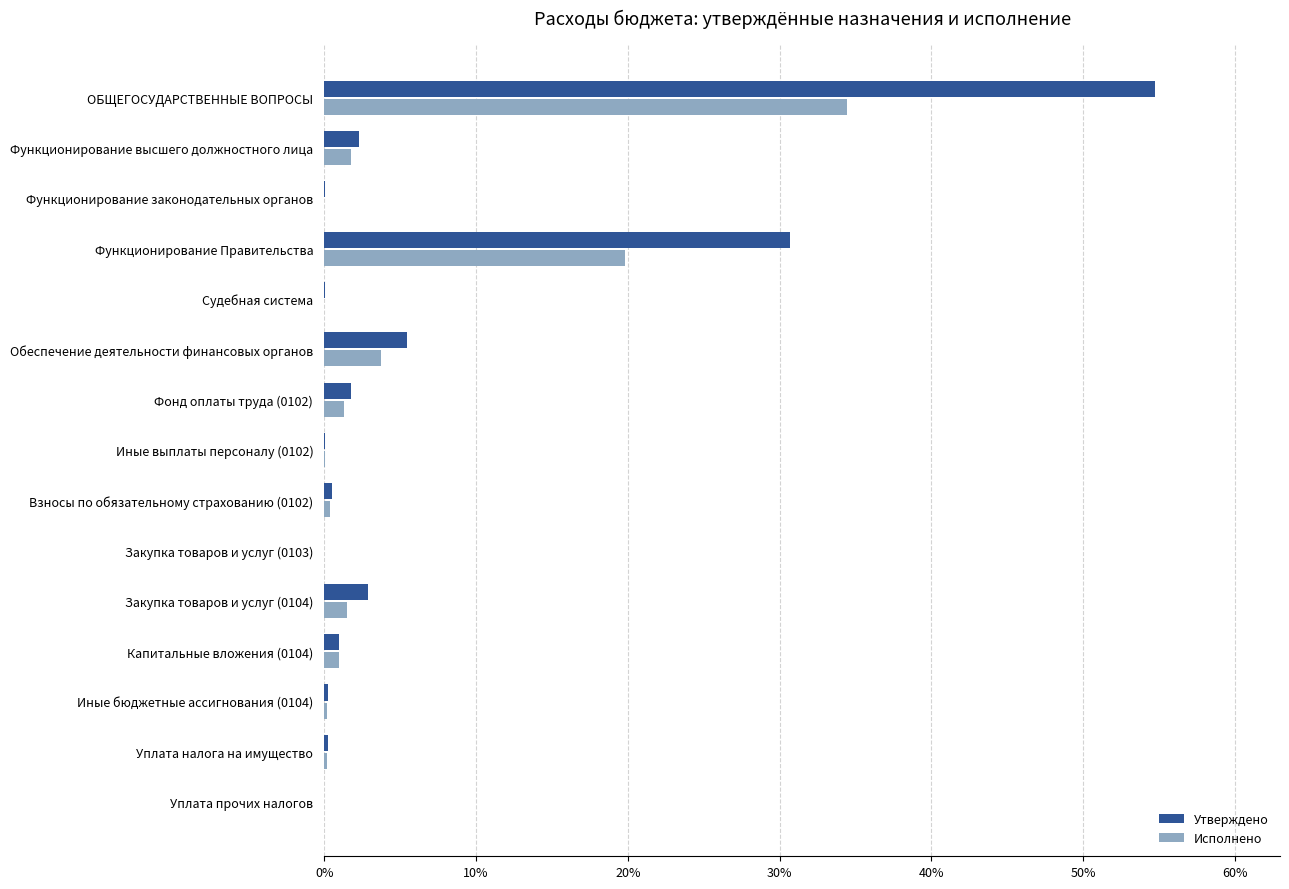

What are all the series names shown in the legend?

Утверждено, Исполнено